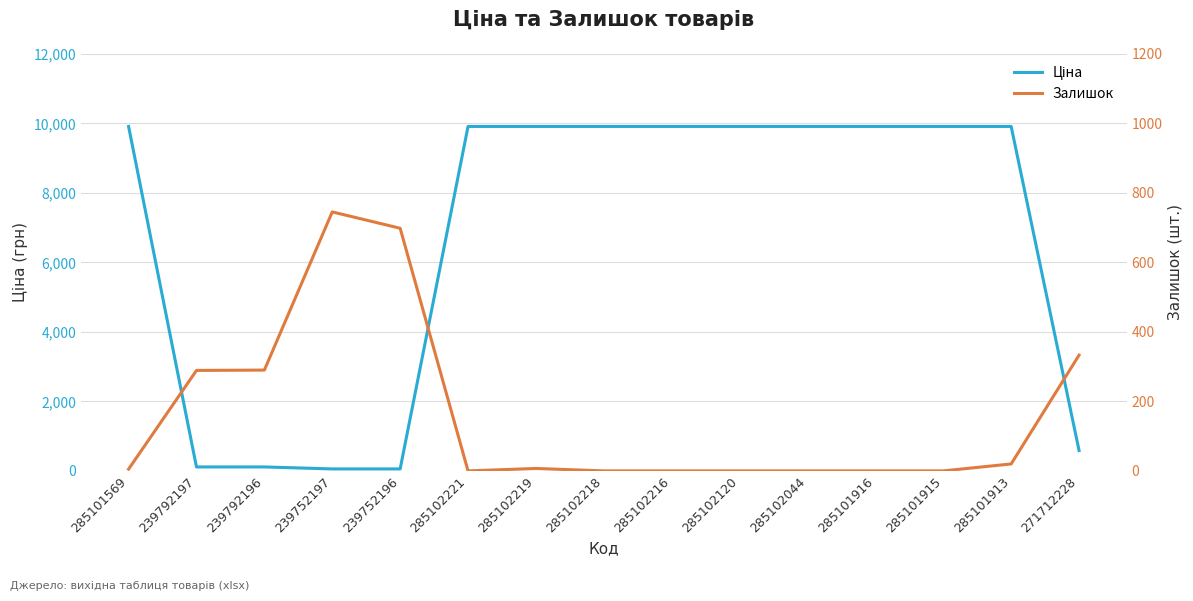

Which series has the widest spread of values?

Ціна